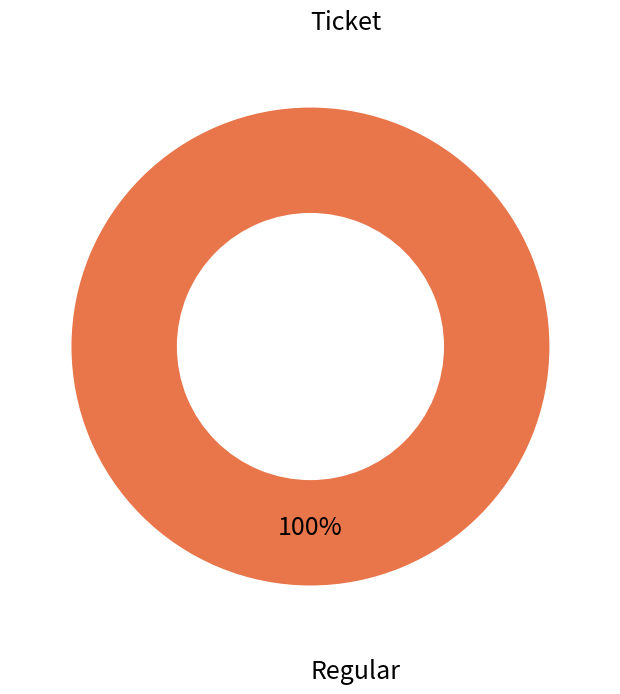

Is there a majority slice in this chart?

Yes